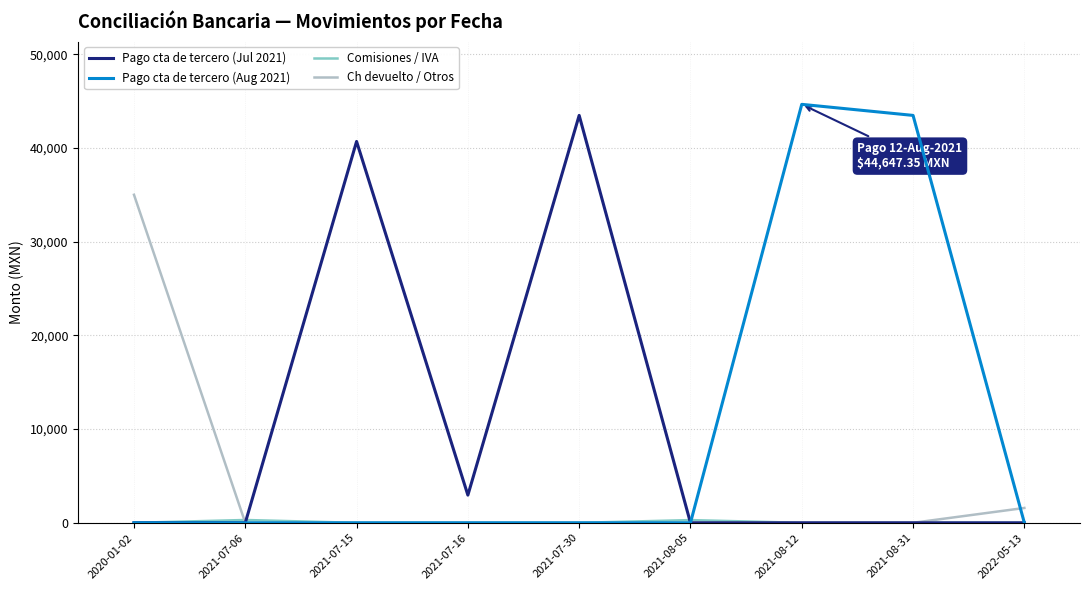

What is the spread (max minus min) of values at 2020-01-02?

35000.0